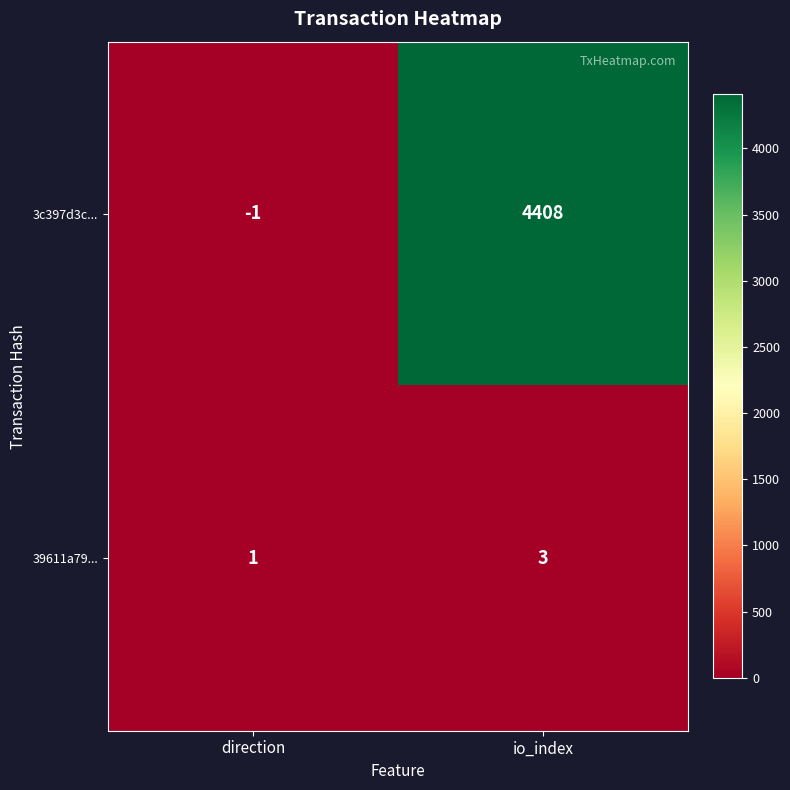

What is the sum of all 3c397d3c... values?

4407